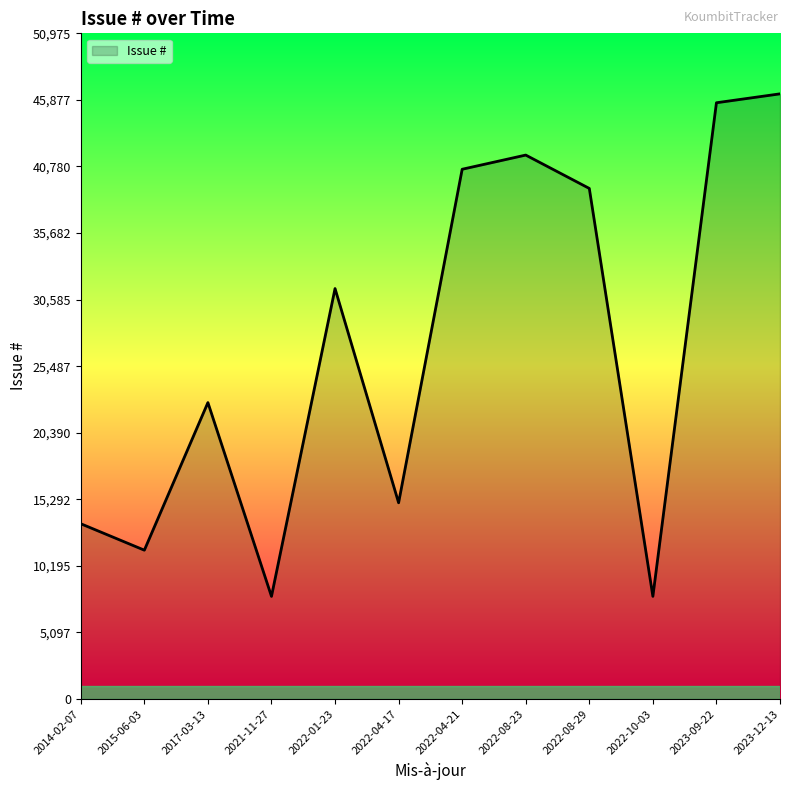

True or false: the data has more than 2 interior local peaks.

True